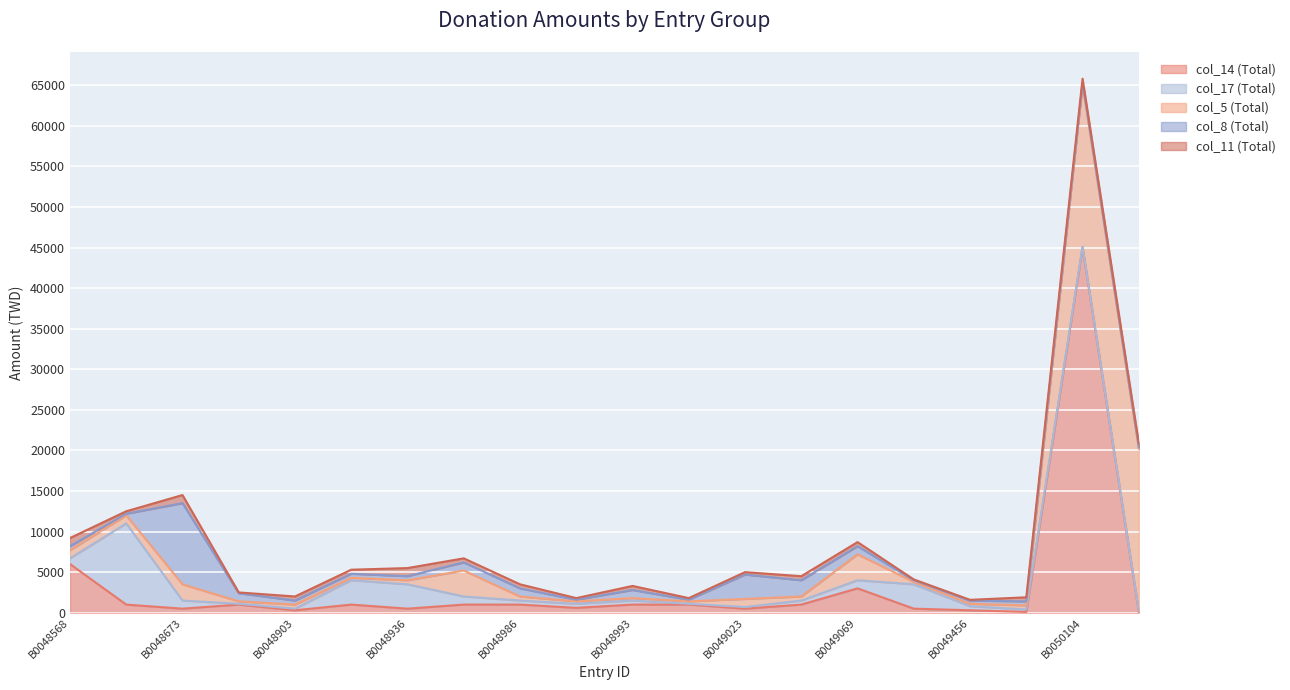

What are all the series names shown in the legend?

col_14 (Total), col_17 (Total), col_5 (Total), col_8 (Total), col_11 (Total)